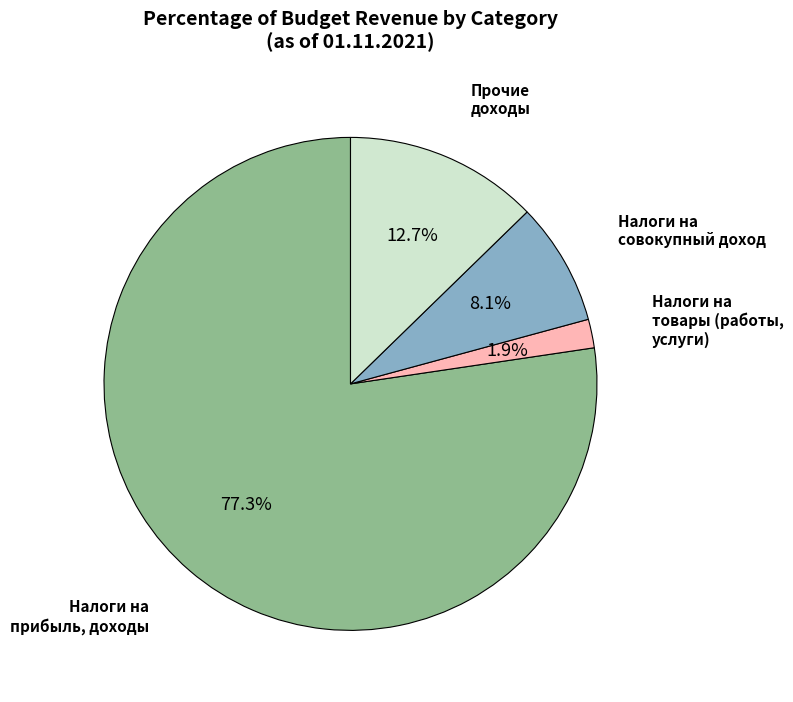

Does any single category account for the majority?

Yes